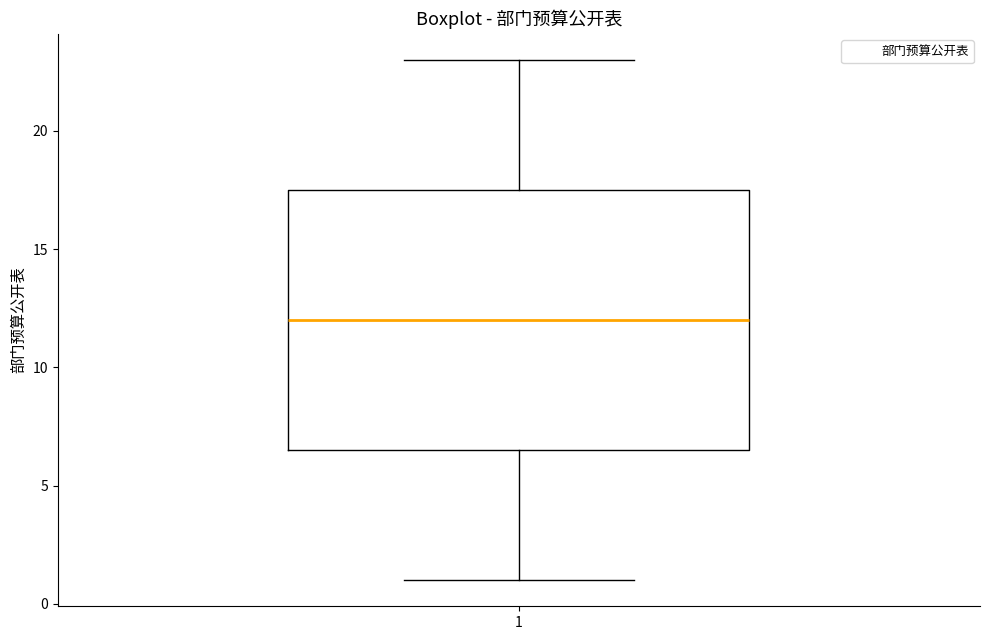

Read this box plot against the y-axis: the position of the median line, the range covered by the box, and the ends of both whiskers. The values are not printed on the chart, so give them approximately, as read against the axis.

median 12.0, box 6.5 to 17.5, whiskers 1.0 to 23.0